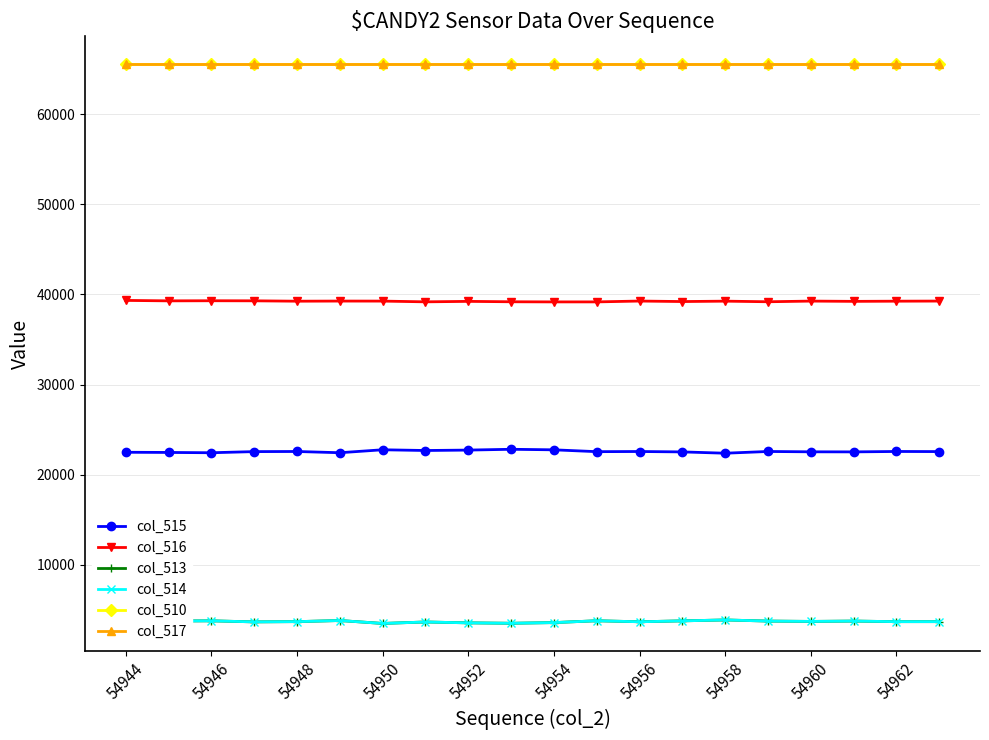

Which series has the largest total across all categories?

col_510